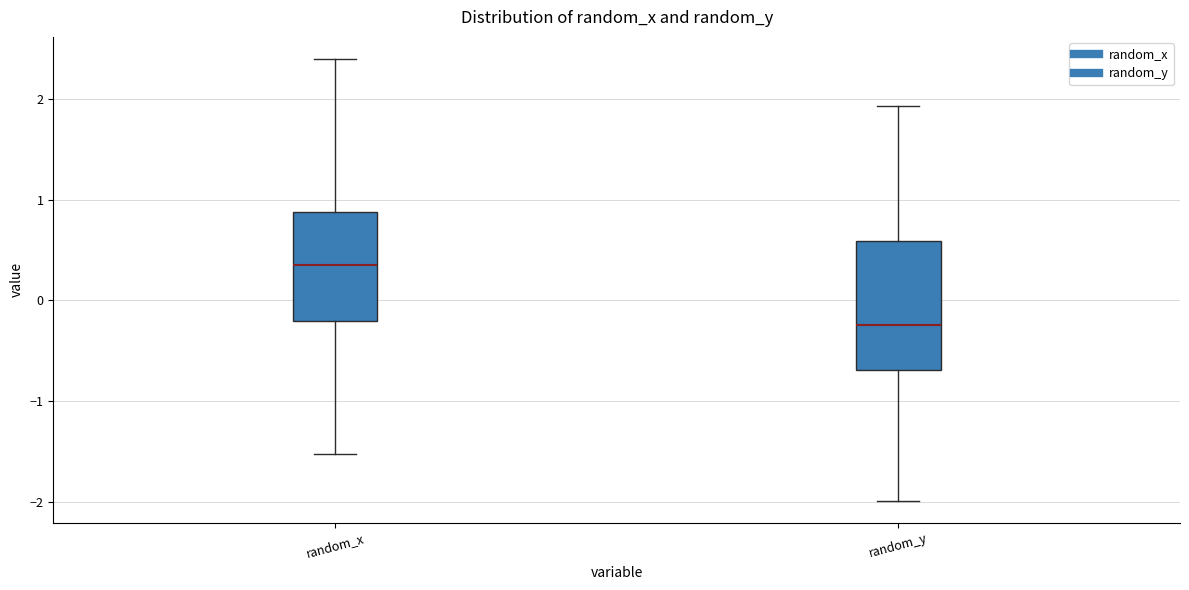

Reading left to right, read every box against the y-axis: the position of its median line, the range the box covers, and the ends of its whiskers. The values are not printed on the chart, so give them approximately, as read against the axis.

random_x: median 0.3, box -0.2 to 0.9, whiskers -1.5 to 2.4
random_y: median -0.2, box -0.7 to 0.6, whiskers -2.0 to 1.9